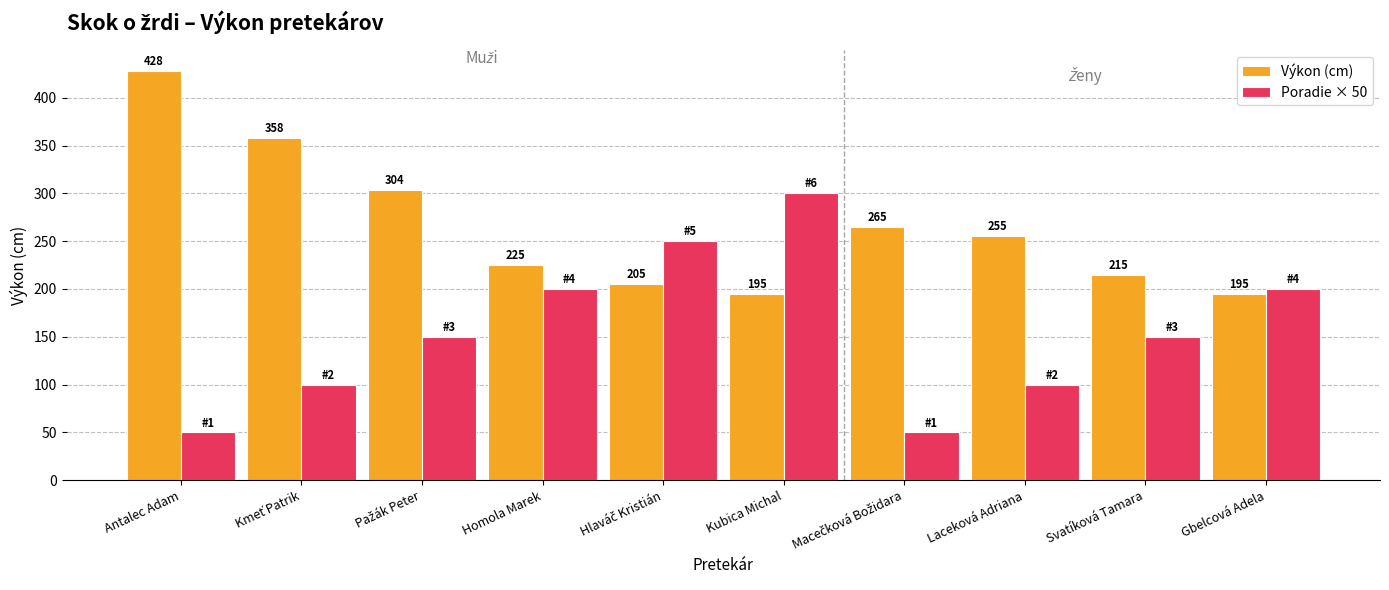

Is it true that Výkon (cm) equals 215 at Svatíková Tamara?

True